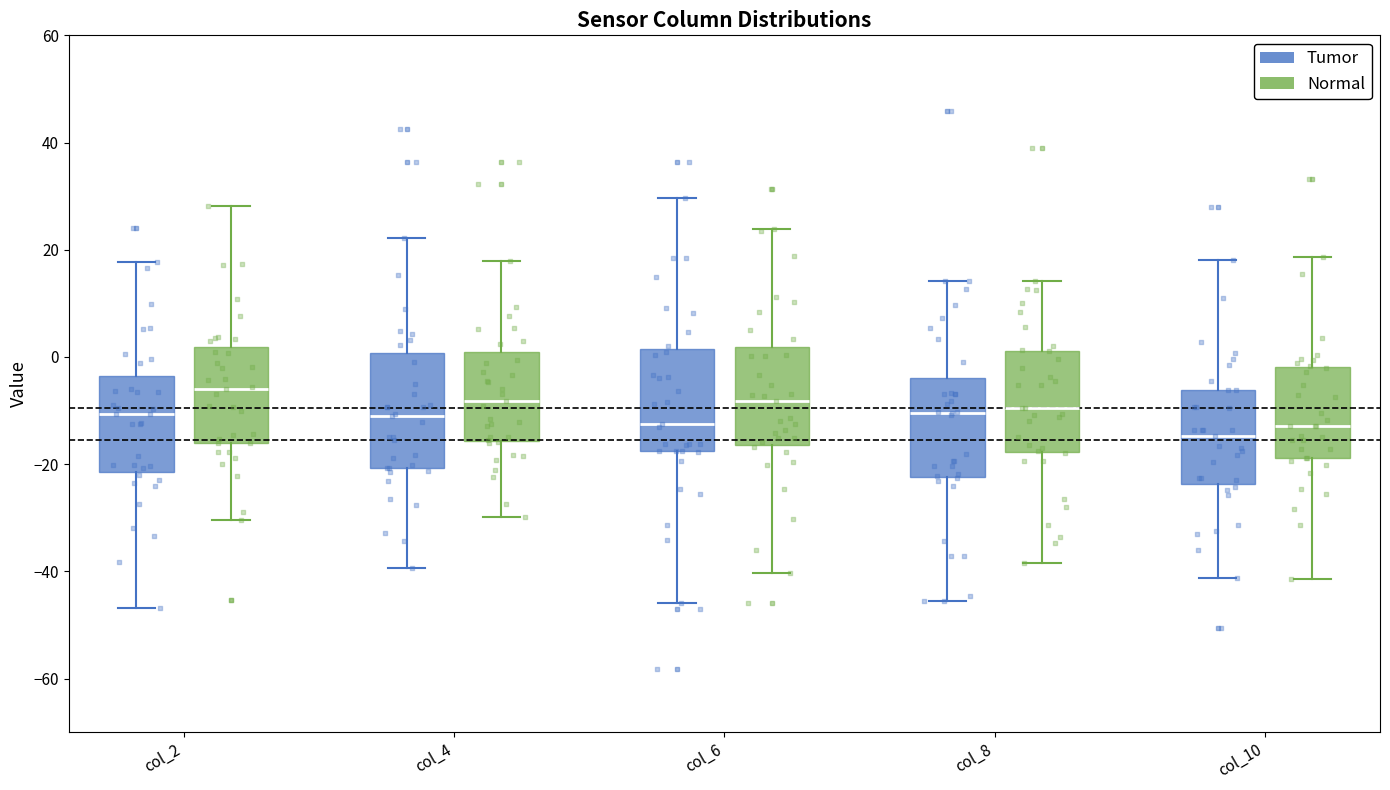

Reading left to right, read every box against the y-axis: the position of its median line, the range the box covers, and the ends of its whiskers. The values are not printed on the chart, so give them approximately, as read against the axis.

col_2 (Tumor): median -10, box -22 to -4, whiskers -46 to 18
col_2 (Normal): median -6, box -16 to 2, whiskers -30 to 28
col_4 (Tumor): median -10, box -20 to 0, whiskers -40 to 22
col_4 (Normal): median -8, box -16 to 0, whiskers -30 to 18
col_6 (Tumor): median -12, box -18 to 2, whiskers -46 to 30
col_6 (Normal): median -8, box -16 to 2, whiskers -40 to 24
col_8 (Tumor): median -10, box -22 to -4, whiskers -46 to 14
col_8 (Normal): median -10, box -18 to 2, whiskers -38 to 14
col_10 (Tumor): median -14, box -24 to -6, whiskers -42 to 18
col_10 (Normal): median -12, box -18 to -2, whiskers -42 to 18